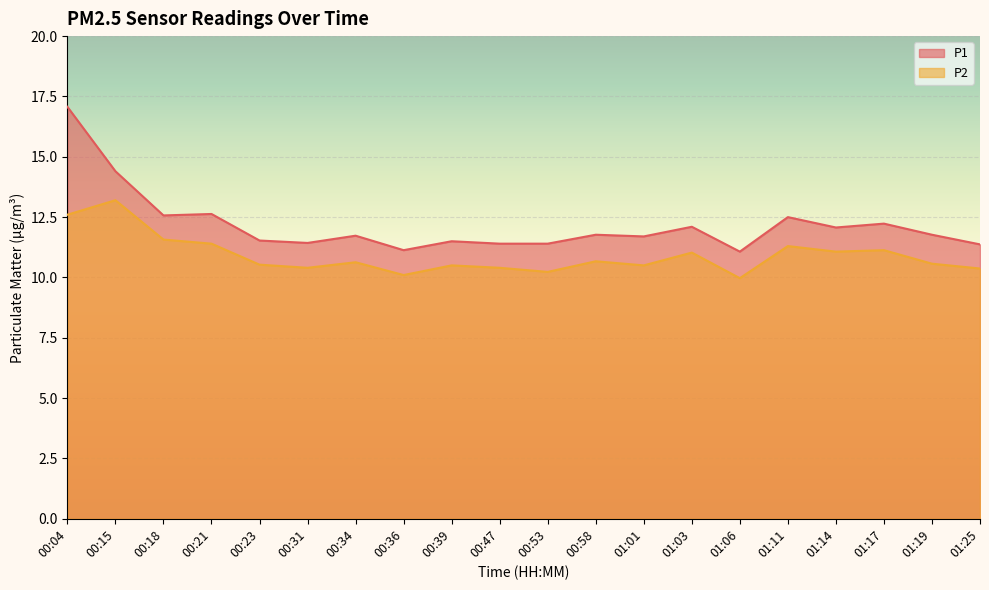

What is the label of the 16th point from the right?

00:23